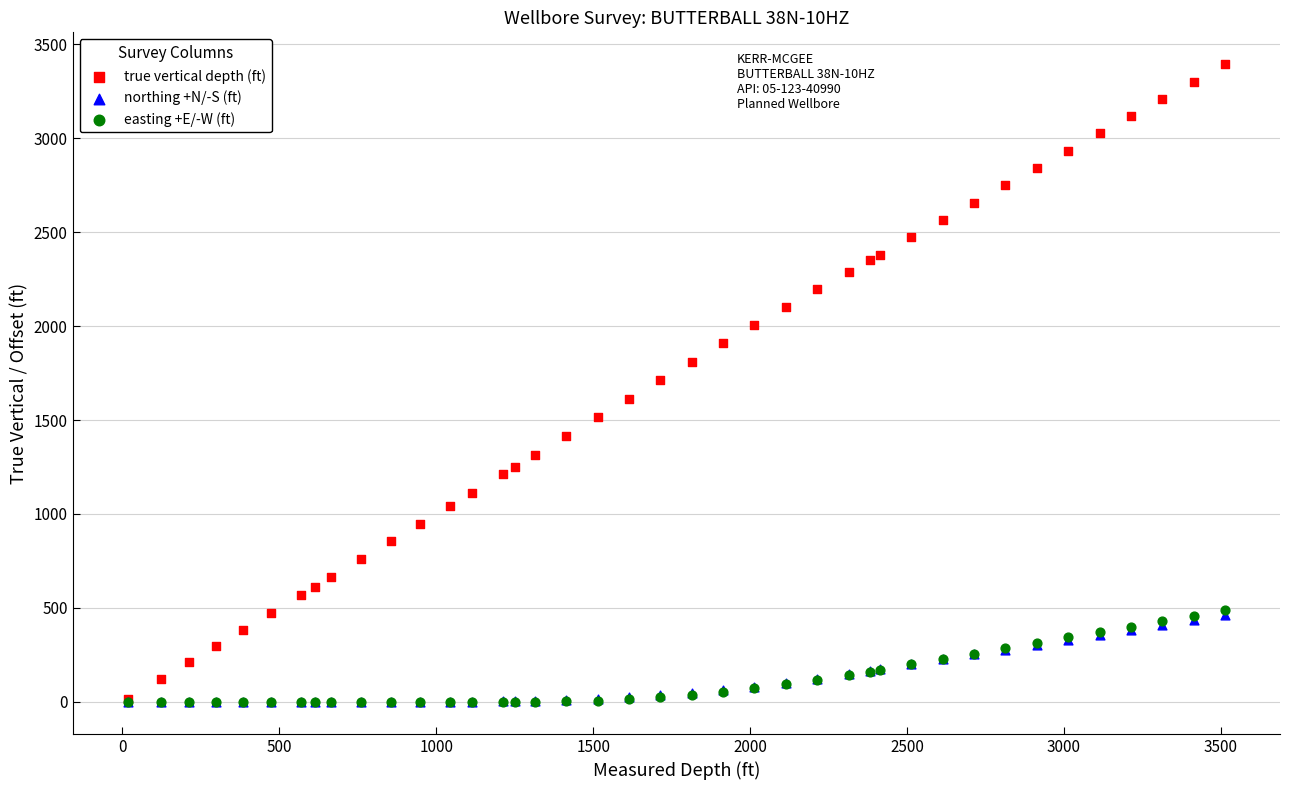

What are all the series names shown in the legend?

true vertical depth (ft), northing +N/-S (ft), easting +E/-W (ft)